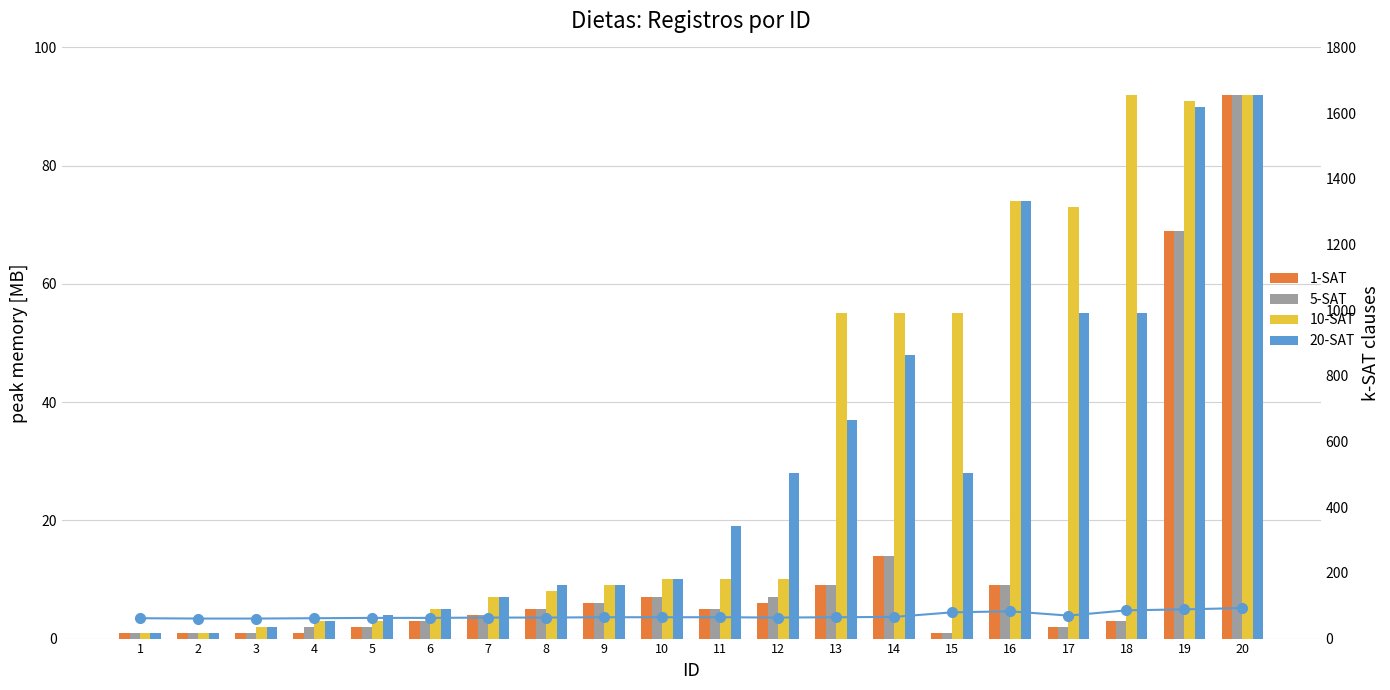

Does the chart contain any negative values?

No